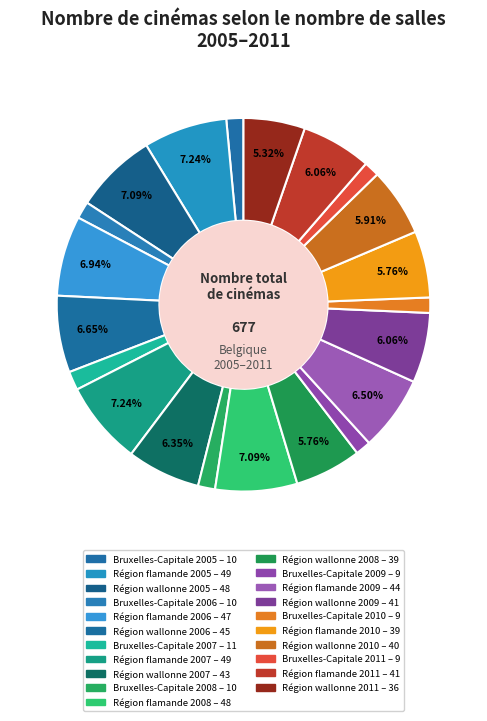

Which slice is the largest?

Région flamande 2005